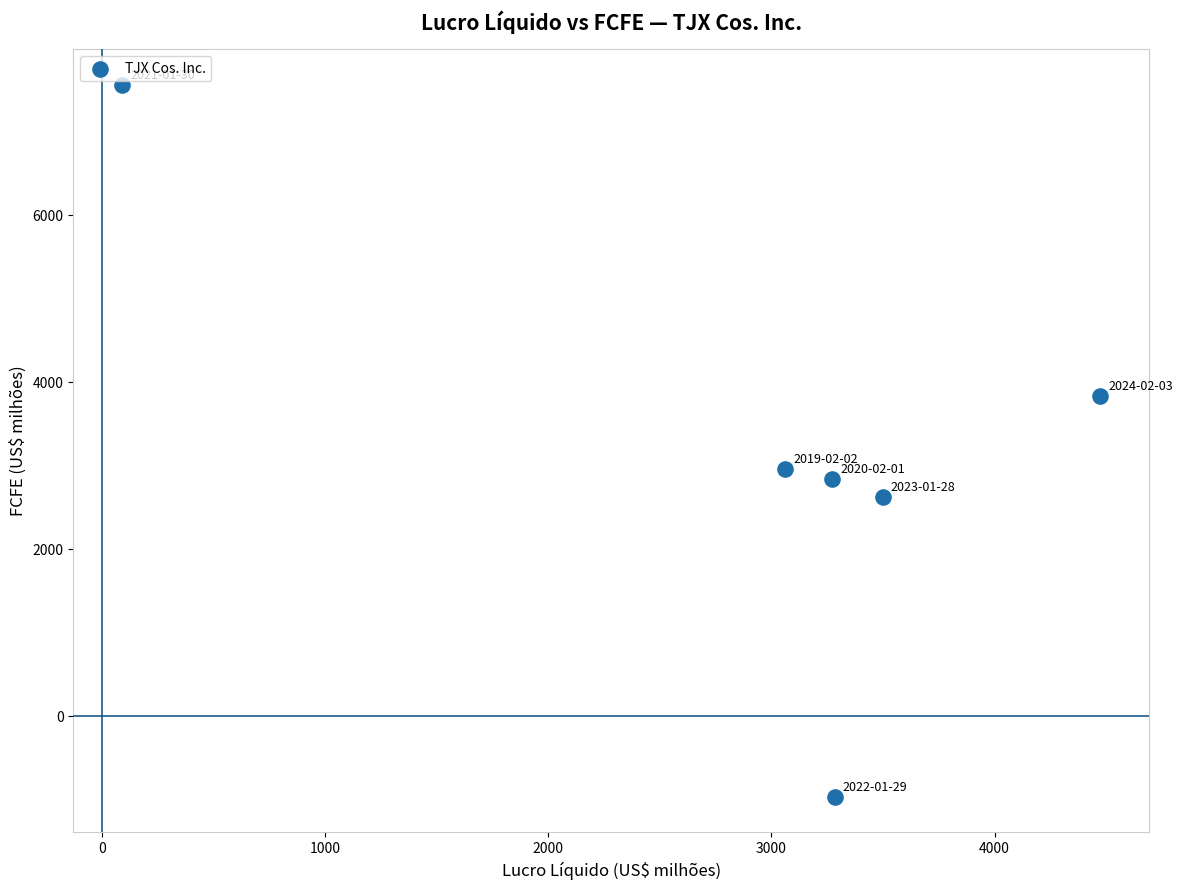

What is the range of X values (max minus min)?

4384